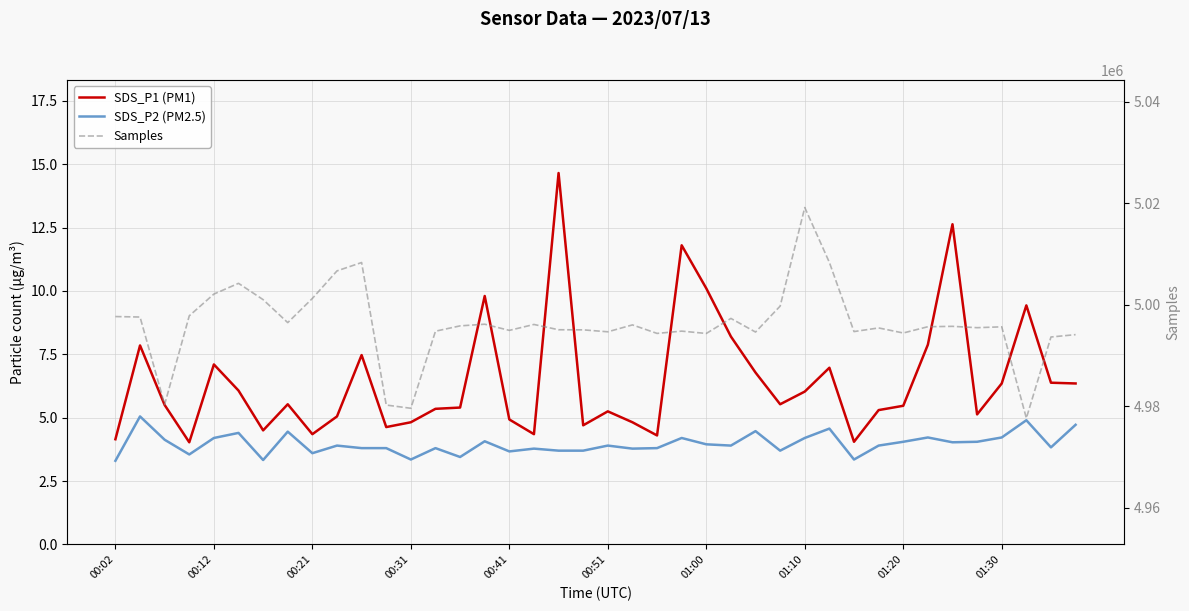

Which has a higher value, 26 or 14?

26